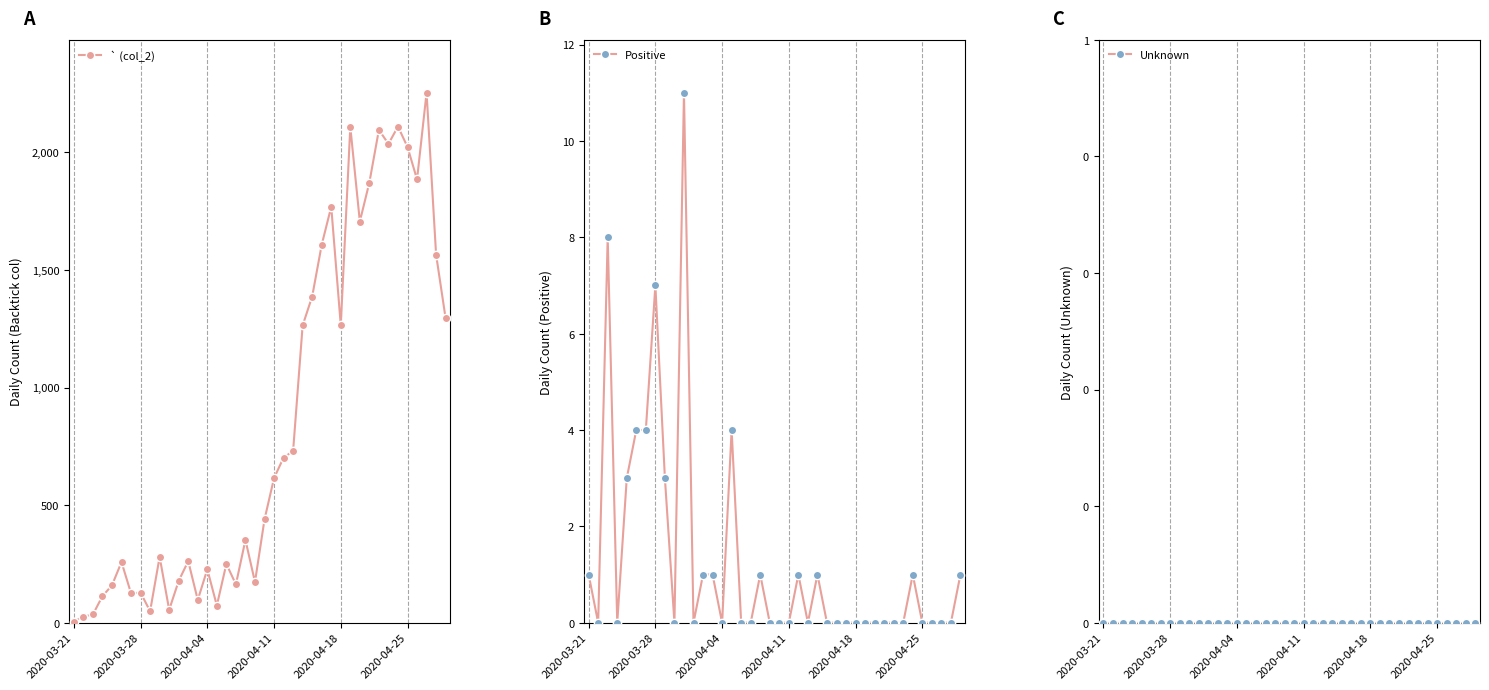

True or false: Positive has more than 2 points higher than both neighbors.

True